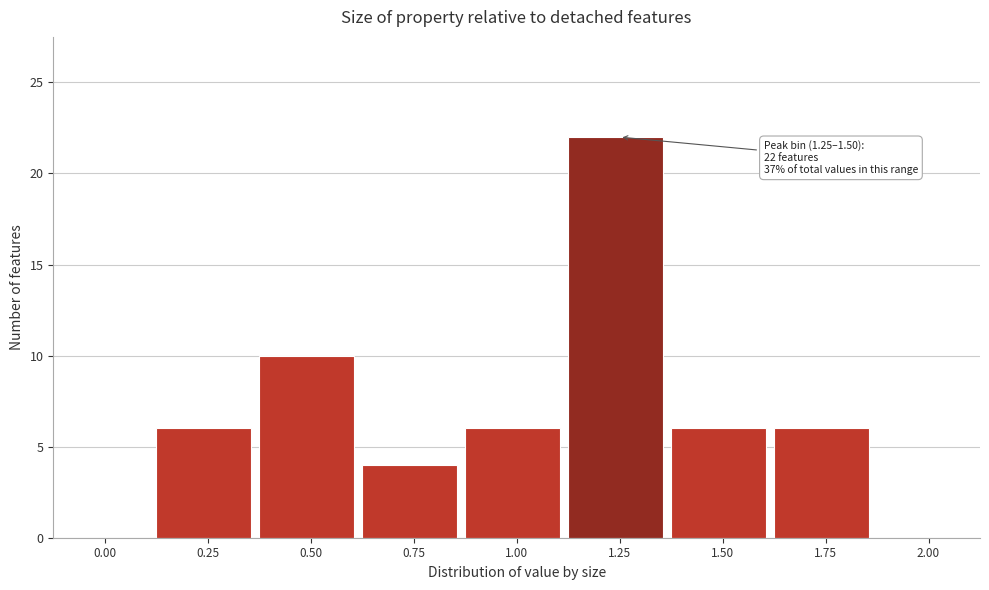

Reading right to left, extract all data points from this chart.

2.00=0	1.75=6	1.50=6	1.25=22	1.00=6	0.75=4	0.50=10	0.25=6	0.00=0